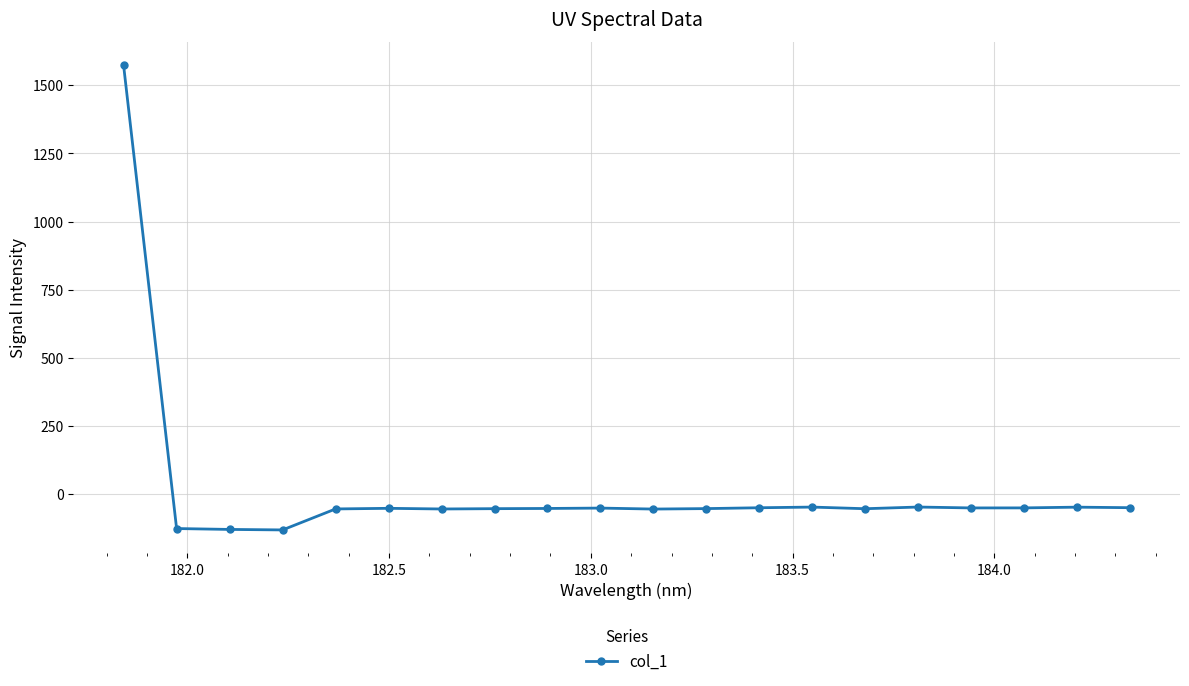

True or false: the data has more than 0 interior local peaks.

True